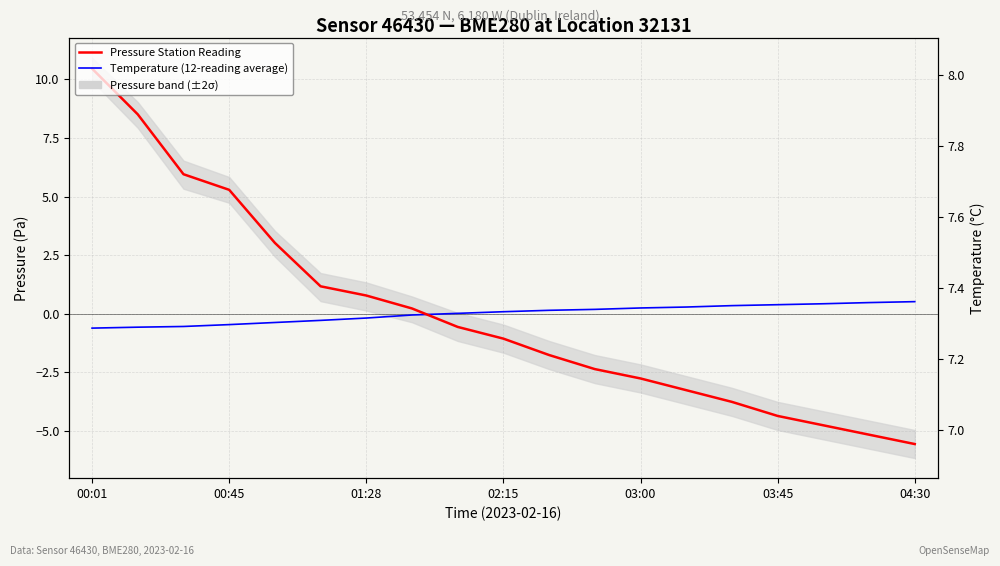

At how many categories does at least one series exceed 4?

4